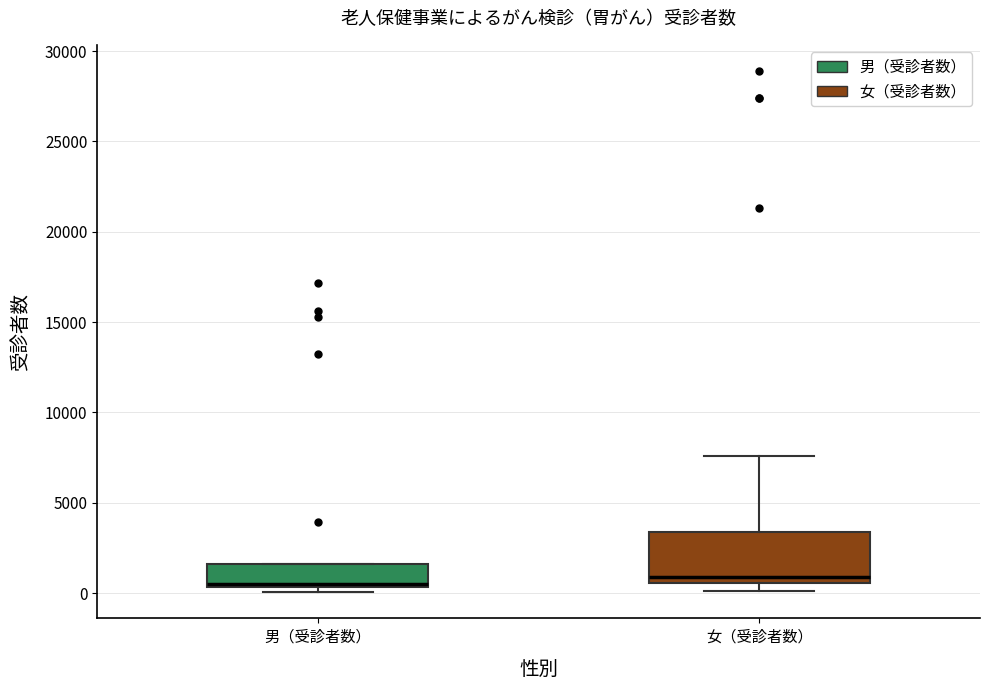

Reading left to right, read every box against the y-axis: the position of its median line, the range the box covers, and the ends of its whiskers. The values are not printed on the chart, so give them approximately, as read against the axis.

男（受診者数）: median 500, box 500 to 1500, whiskers 0 to 1500
女（受診者数）: median 1000, box 500 to 3500, whiskers 0 to 7500